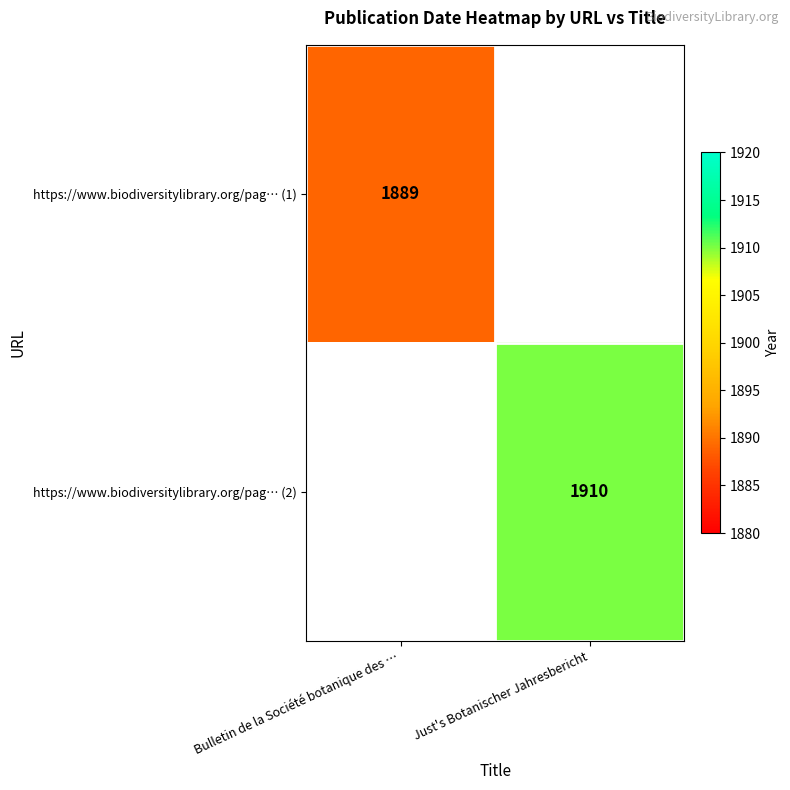

The value of https://www.biodiversitylibrary.org/pag… (2) at Just's Botanischer Jahresbericht is 677. True or false?

False